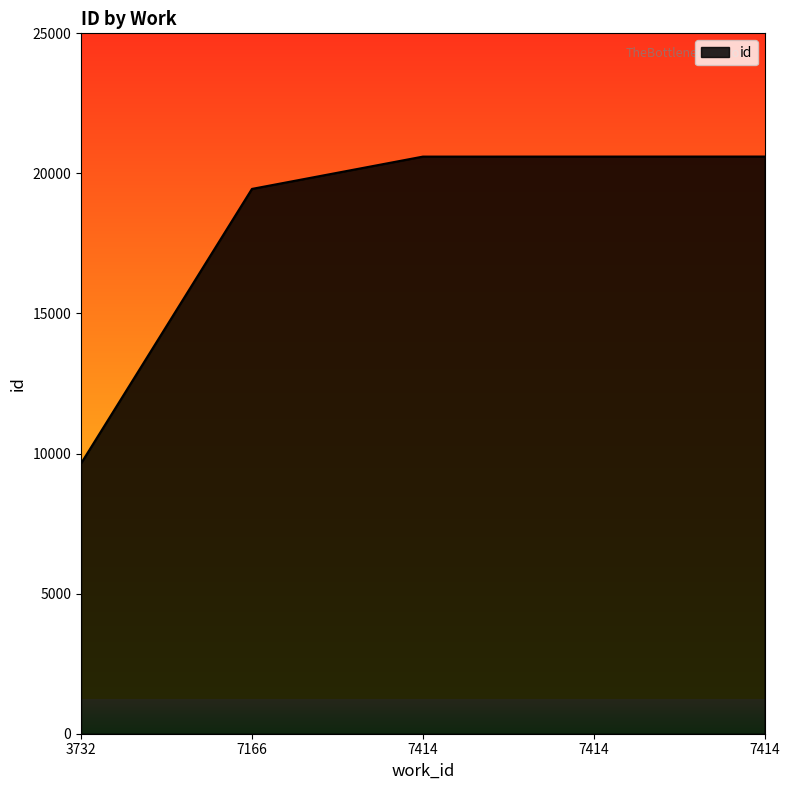

Rank the categories by value from highest to lowest.

7414, 7414, 7414, 7166, 3732